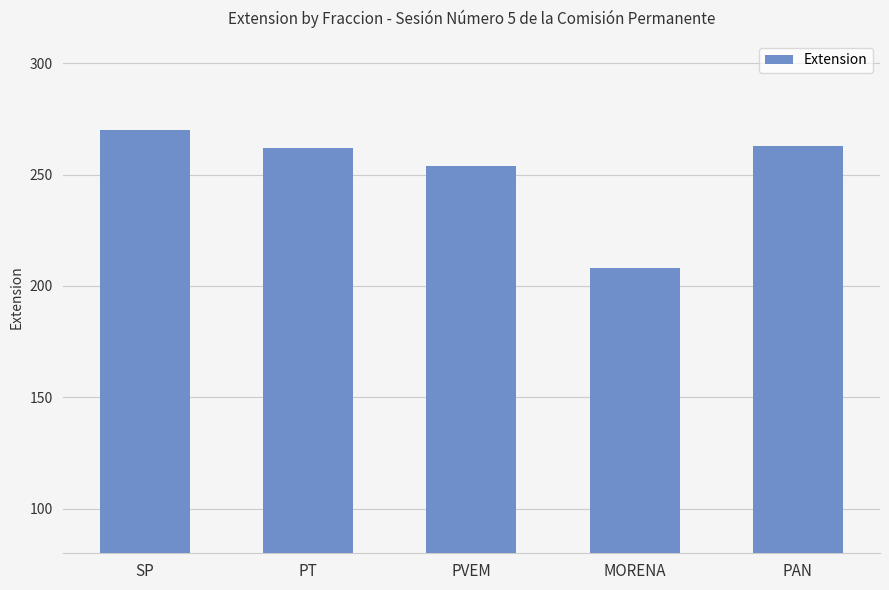

Reading left to right, list all the values displayed in this chart.

SP=270	PT=262	PVEM=254	MORENA=208	PAN=263